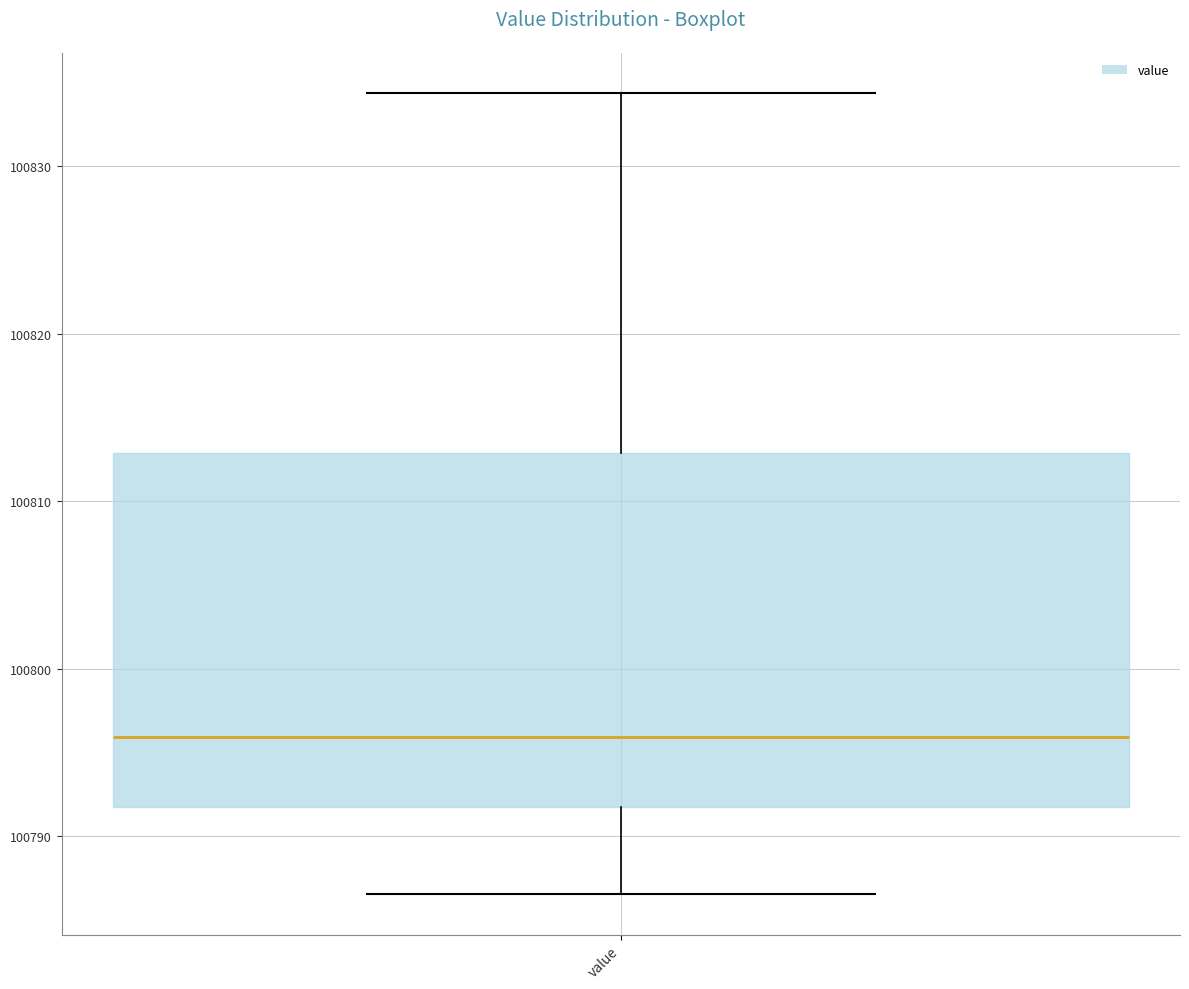

Transcribe this box plot: give where the median line is, the range the box spans, and where the two whiskers end, as read against the y-axis. The values are not printed on the chart, so give them approximately, as read against the axis.

median 100796, box 100792 to 100813, whiskers 100787 to 100834